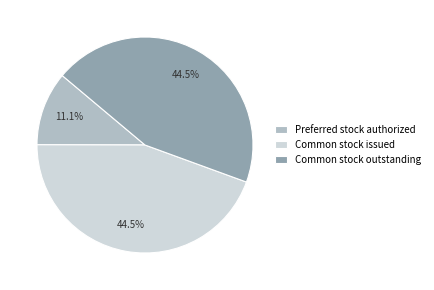

Does any single category account for the majority?

No